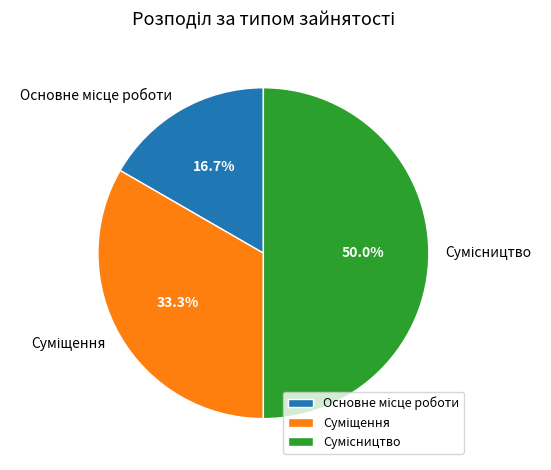

How many slices are in this pie chart?

3